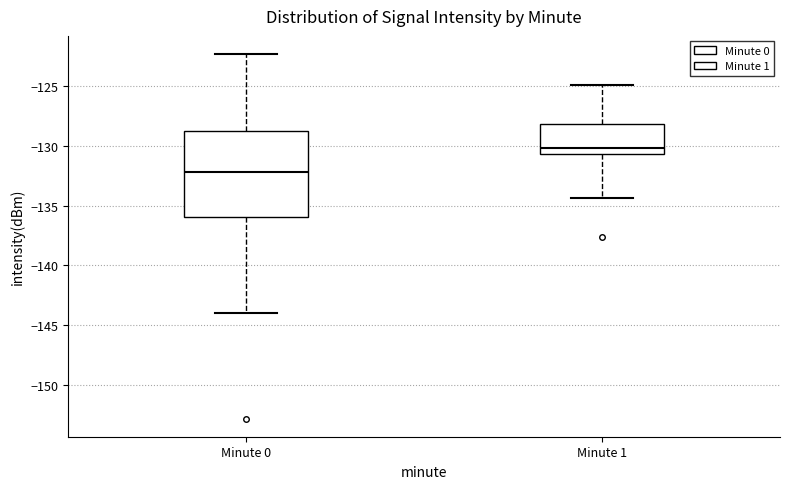

Reading left to right, read every box against the y-axis: the position of its median line, the range the box covers, and the ends of its whiskers. The values are not printed on the chart, so give them approximately, as read against the axis.

Minute 0: median -132.0, box -136.0 to -128.5, whiskers -144.0 to -122.5
Minute 1: median -130.0, box -130.5 to -128.0, whiskers -134.5 to -125.0